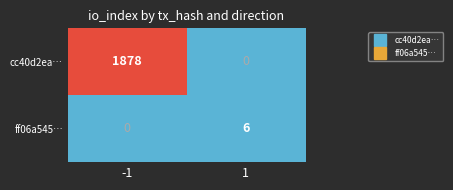

Is it true that ff06a545… equals 3 at 1?

False